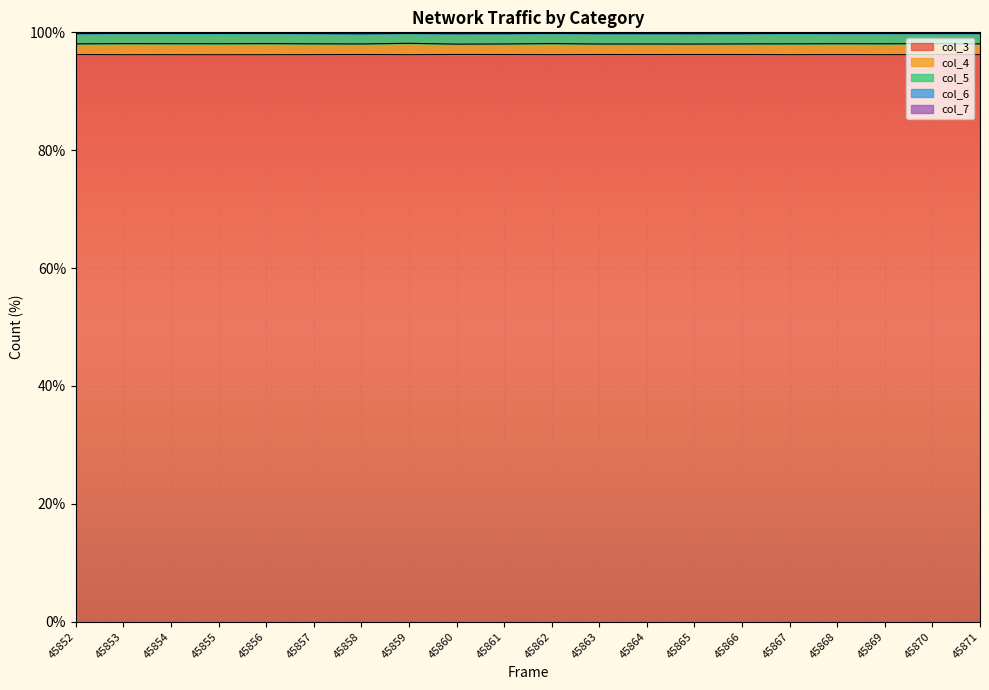

True or false: col_6 has a value of 99.8 at 45858.

True